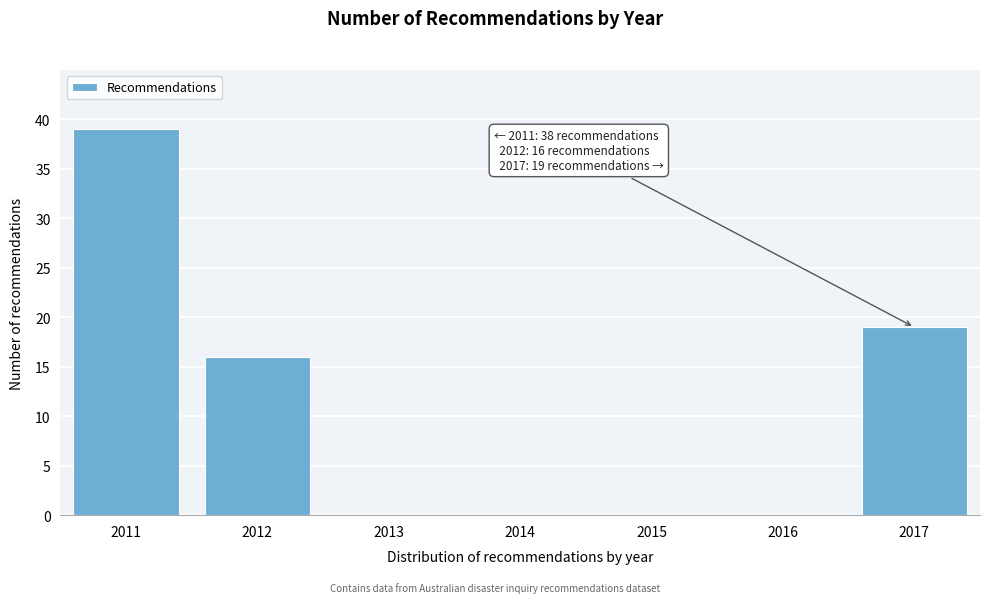

Reading right to left, what are all the values shown in this chart?

2017=19	2016=0	2015=0	2014=0	2013=0	2012=16	2011=39